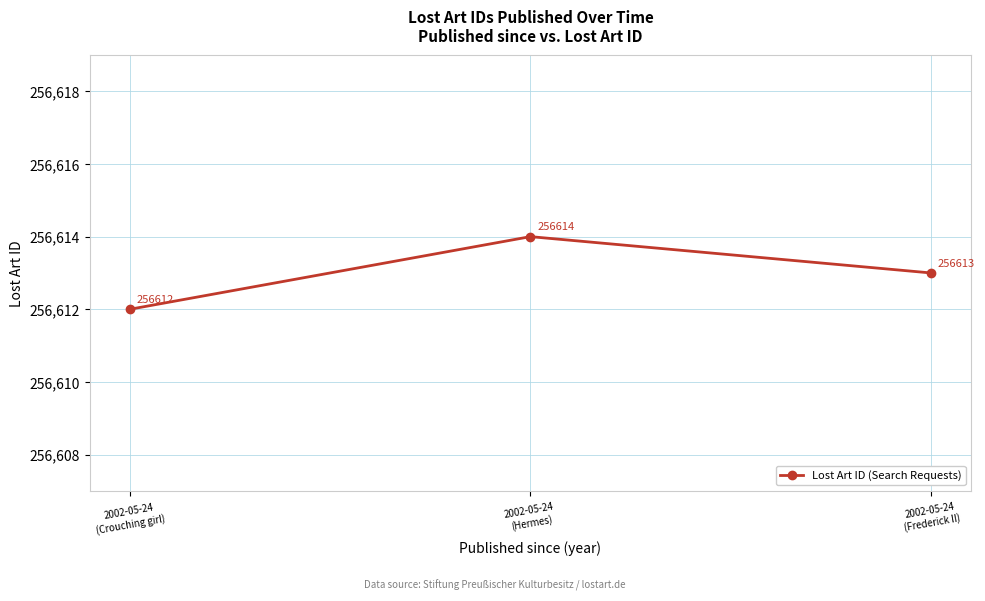

The chart shows a value of 256613 at 2002-05-24
(Frederick II). True or false?

True